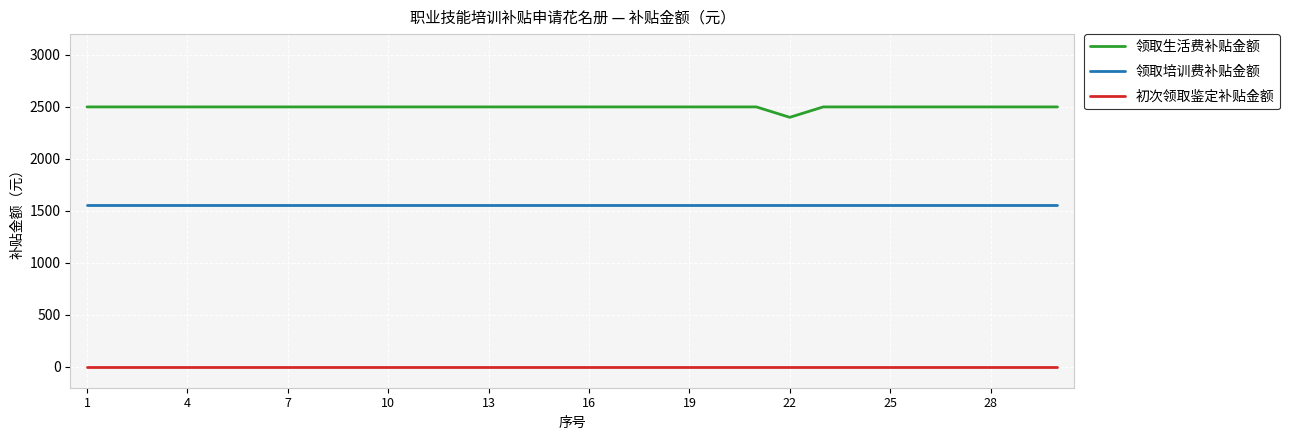

Which series has the largest range (max minus min)?

领取生活费补贴金额